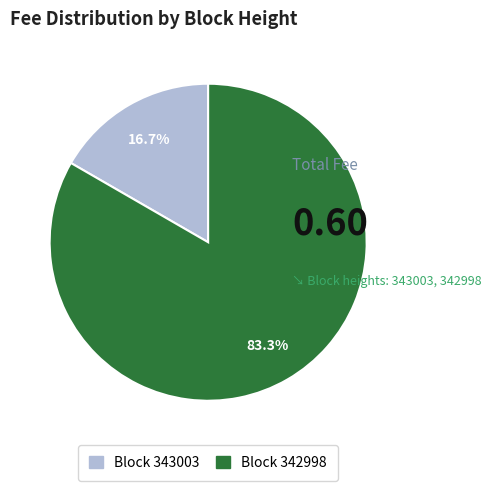

Is there a majority slice in this chart?

Yes